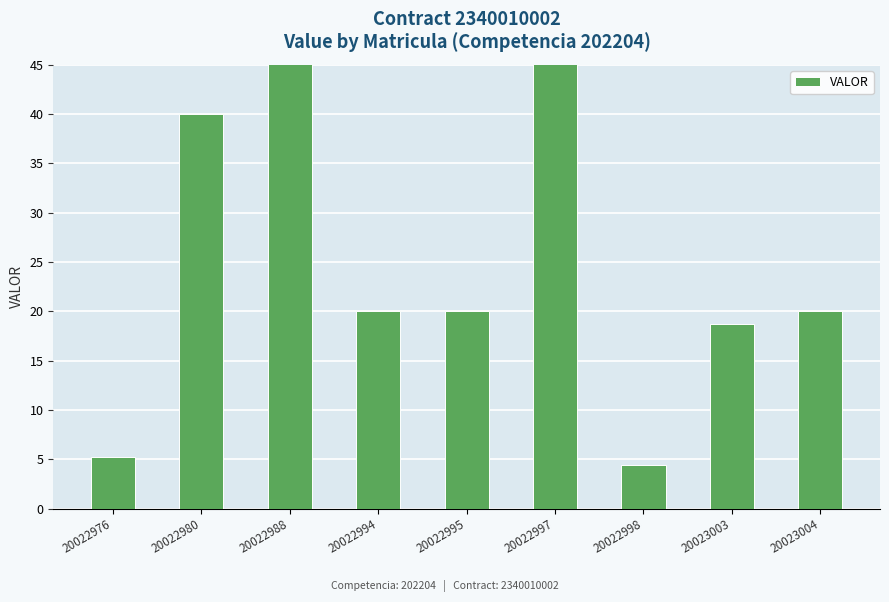

Rank the categories by value from lowest to highest.

20022998, 20022976, 20023003, 20022994, 20022995, 20023004, 20022980, 20022988, 20022997